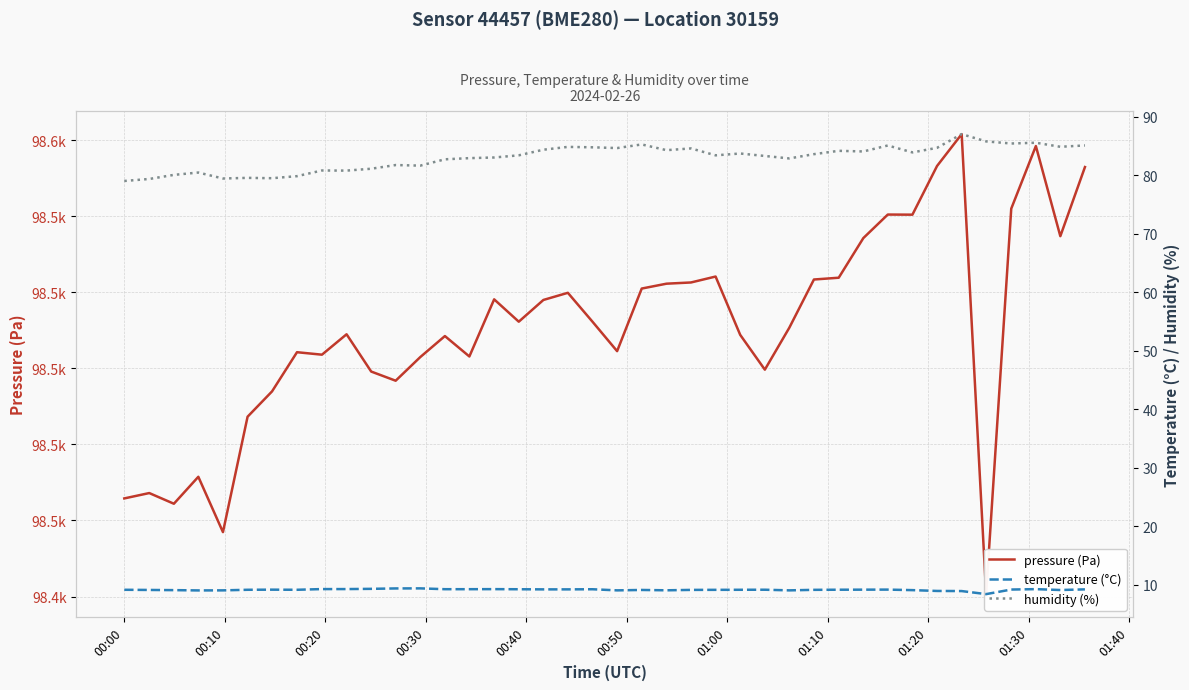

Which series has the largest total across all categories?

pressure (Pa)